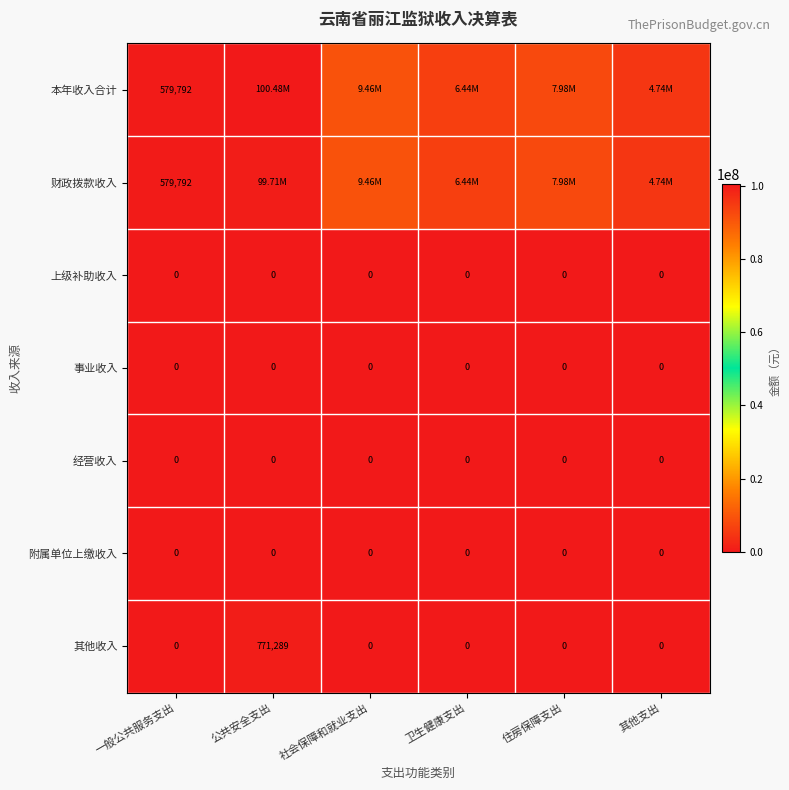

Is the value of 事业收入 at 住房保障支出 greater than the value of 财政拨款收入 at 一般公共服务支出?

No